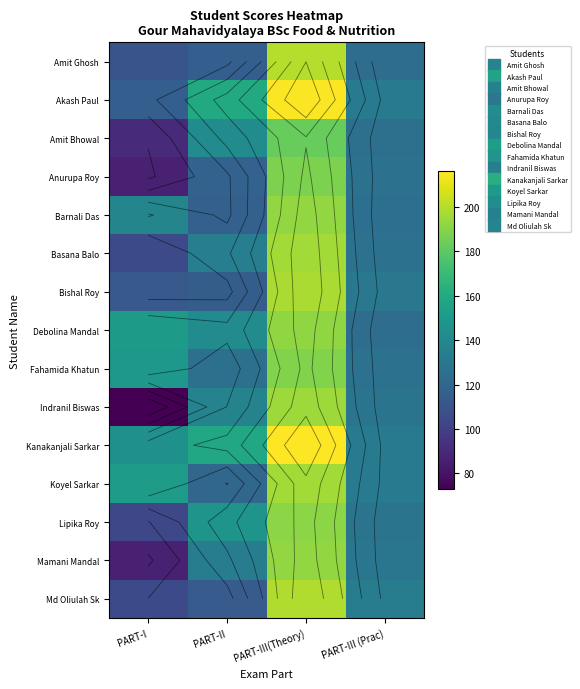

What is the difference between the highest and lowest values at PART-III(Theory)?

33